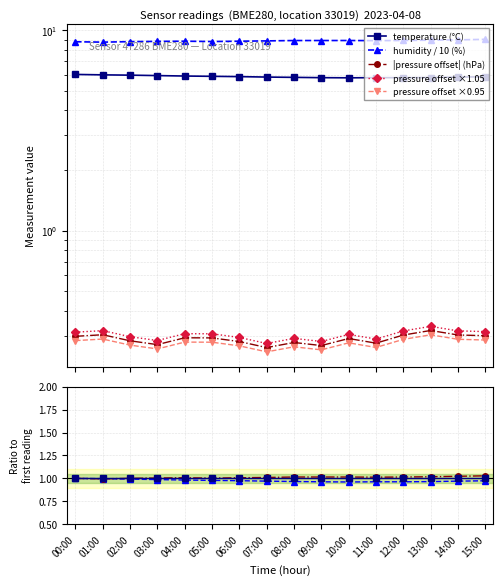

In temperature, how many points are lower than both neighbors (excluding endpoints)?

1